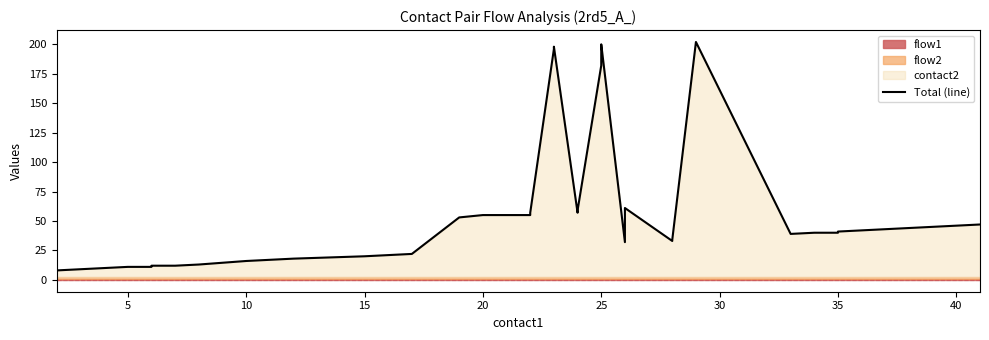

Is it true that the value at 10 is 24?

False